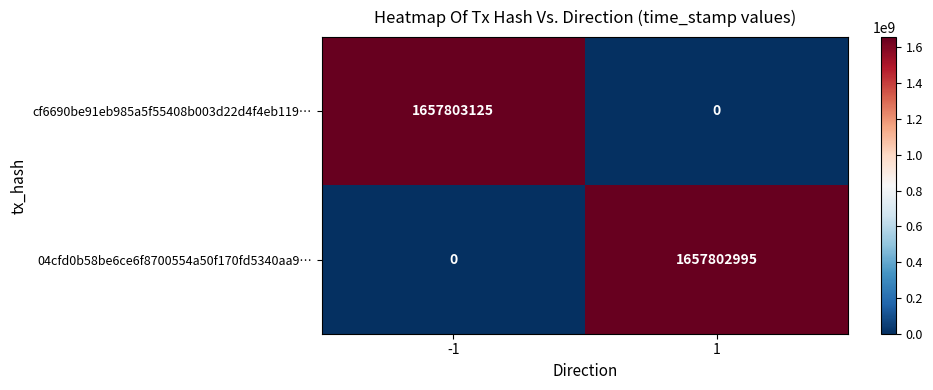

What is the difference between the cf6690be91eb985a5f55408b003d22d4f4eb119… values at -1 and 1?

1657803125